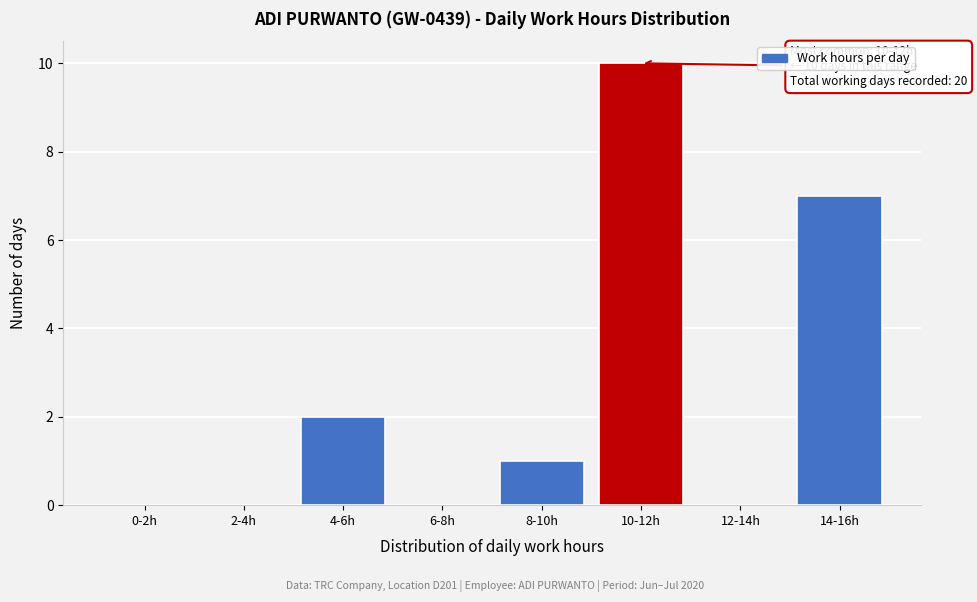

Reading left to right, extract all data points from this chart.

0-2h=0	2-4h=0	4-6h=2	6-8h=0	8-10h=1	10-12h=10	12-14h=0	14-16h=7